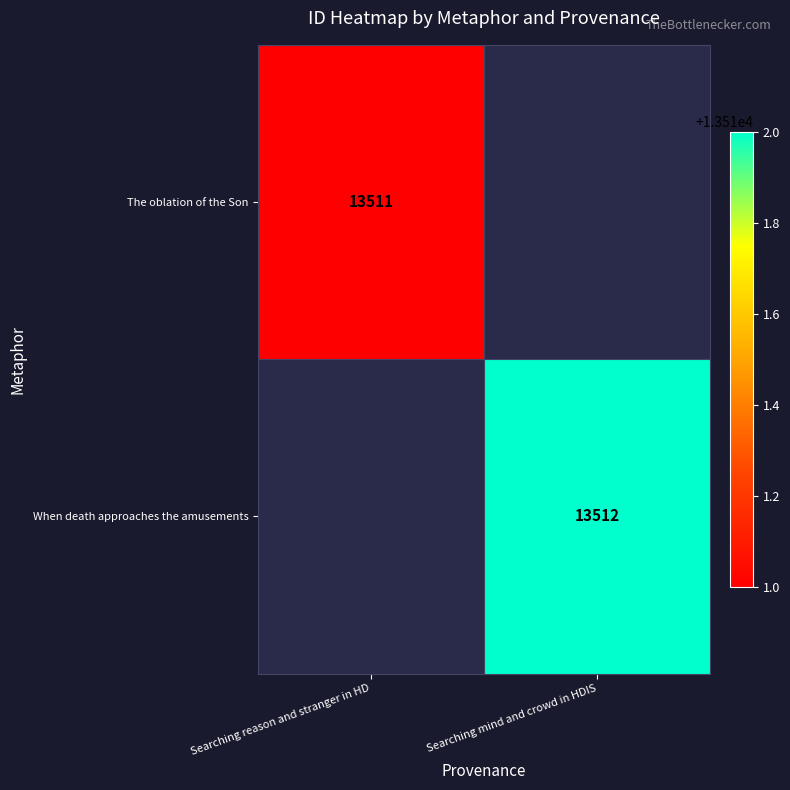

The The oblation of the Son series shows 13511 at Searching reason and stranger in HD. True or false?

True